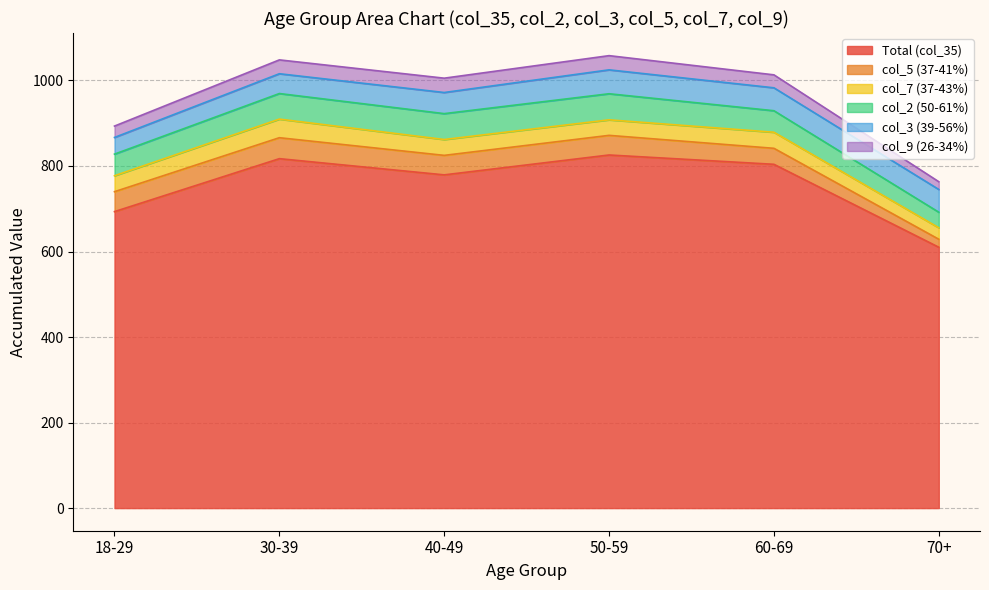

What are all the series names shown in the legend?

Total (col_35), col_5 (37-41%), col_7 (37-43%), col_2 (50-61%), col_3 (39-56%), col_9 (26-34%)